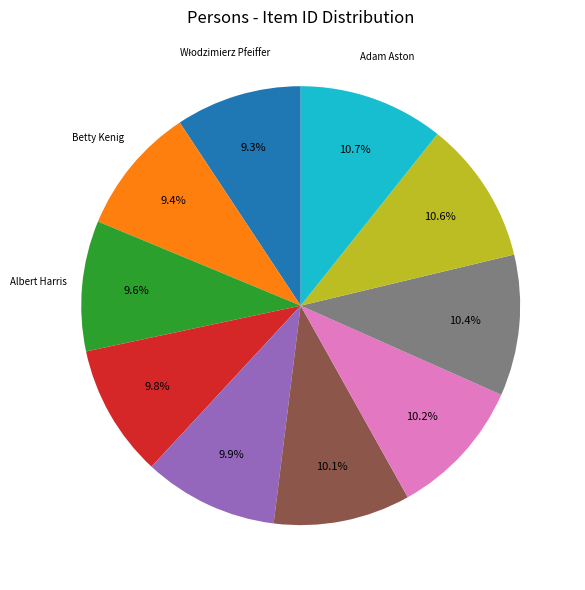

Is there a majority slice in this chart?

No